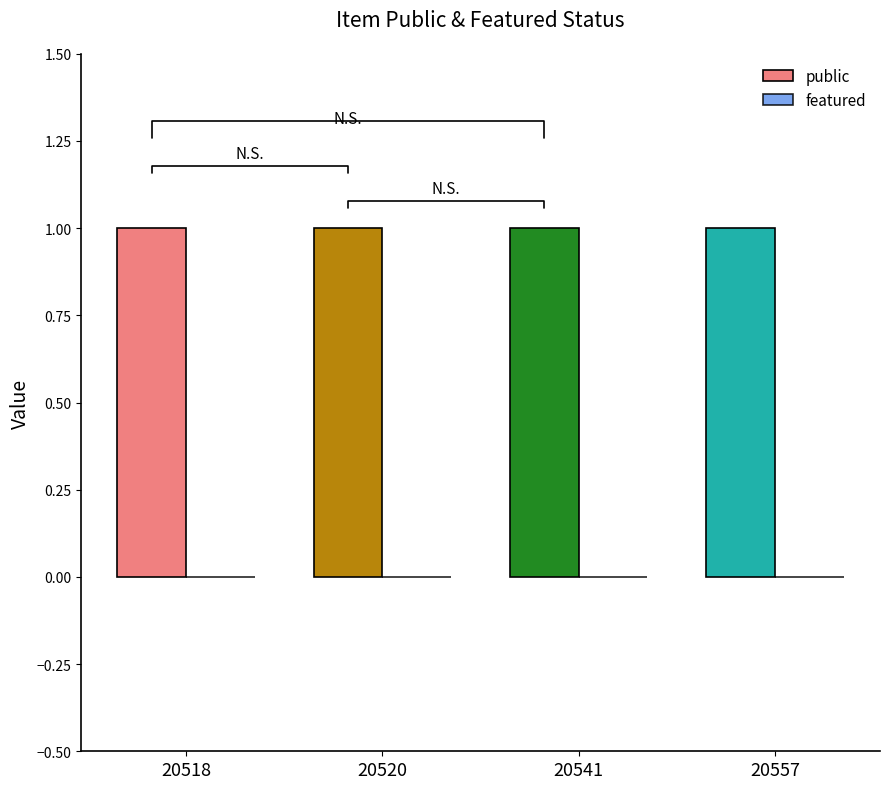

Rank the series by their average value, from lowest to highest.

featured, public